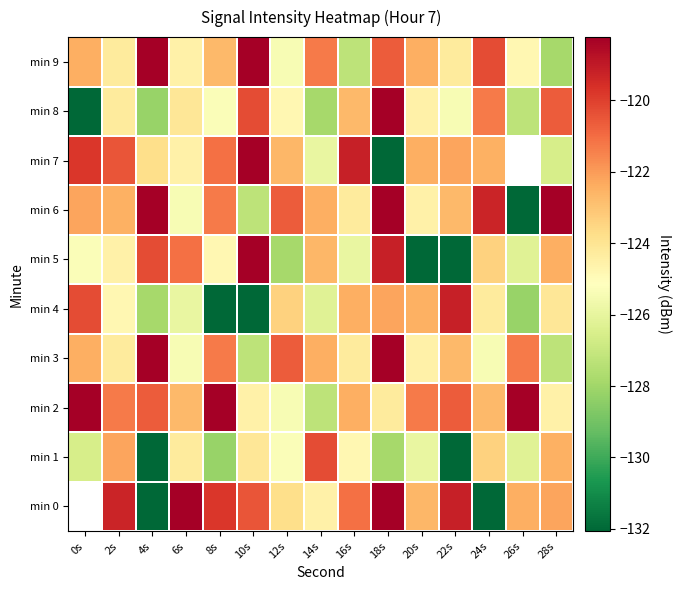

Which category has the lowest value across all series?

0s